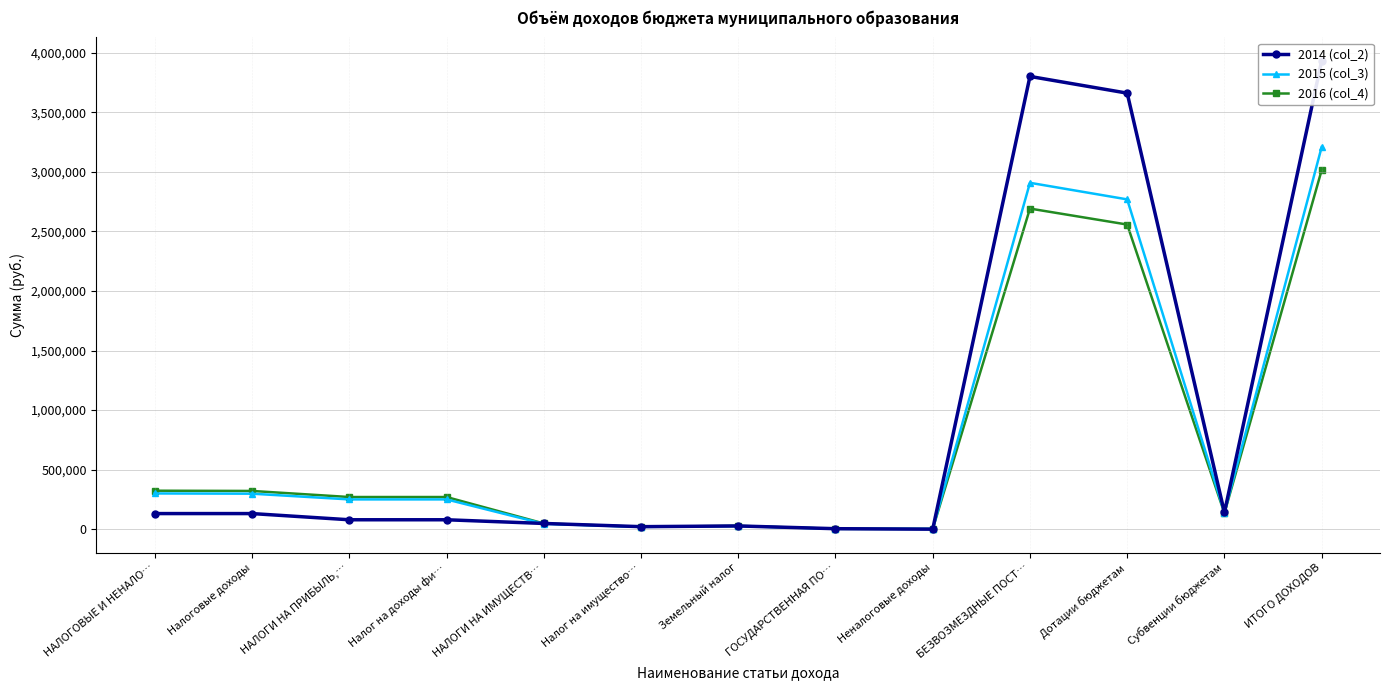

What position from the left is НАЛОГИ НА ИМУЩЕСТВ…?

5